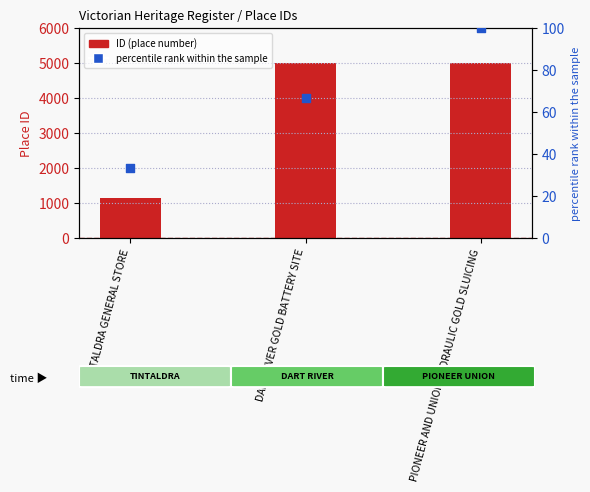

At how many categories does at least one series exceed 3933?

2